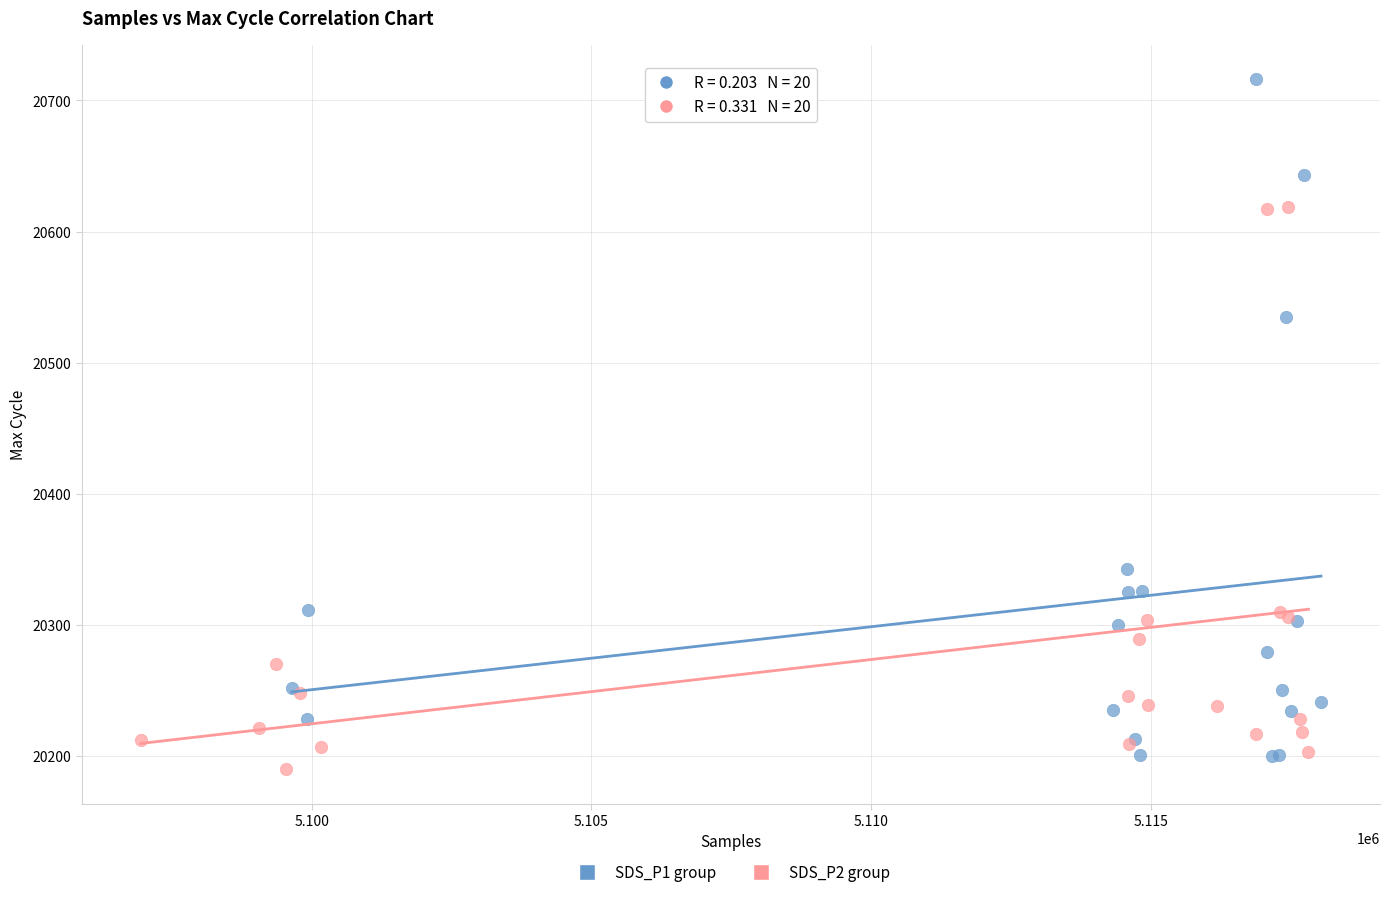

Which series contains the highest Y value?

SDS_P1 group